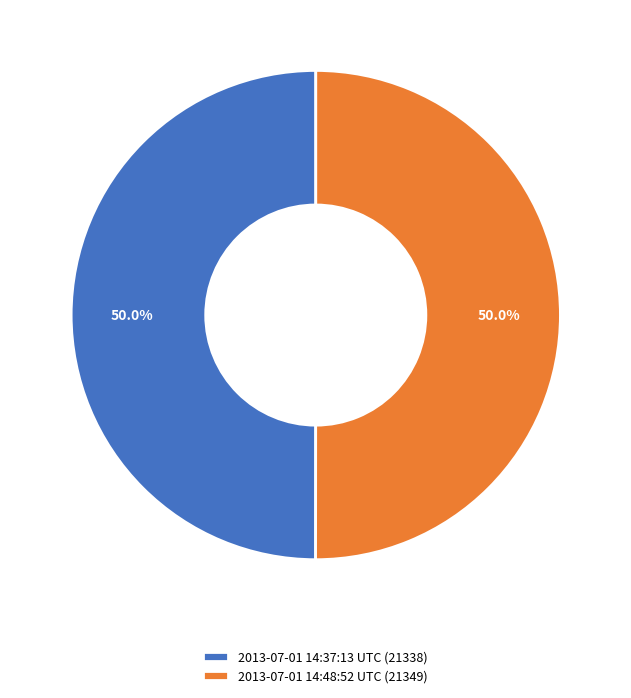

Approximately how many times larger is the value at 2013-07-01 14:48:52 UTC (21349) compared to 2013-07-01 14:37:13 UTC (21338)?

1.0